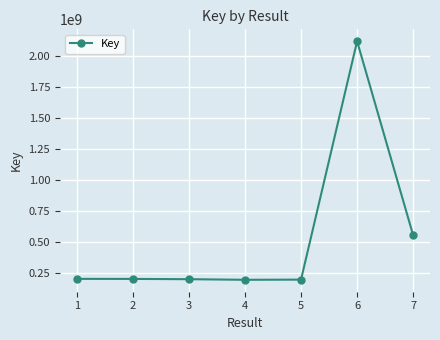

How many distinct data groups are displayed?

1